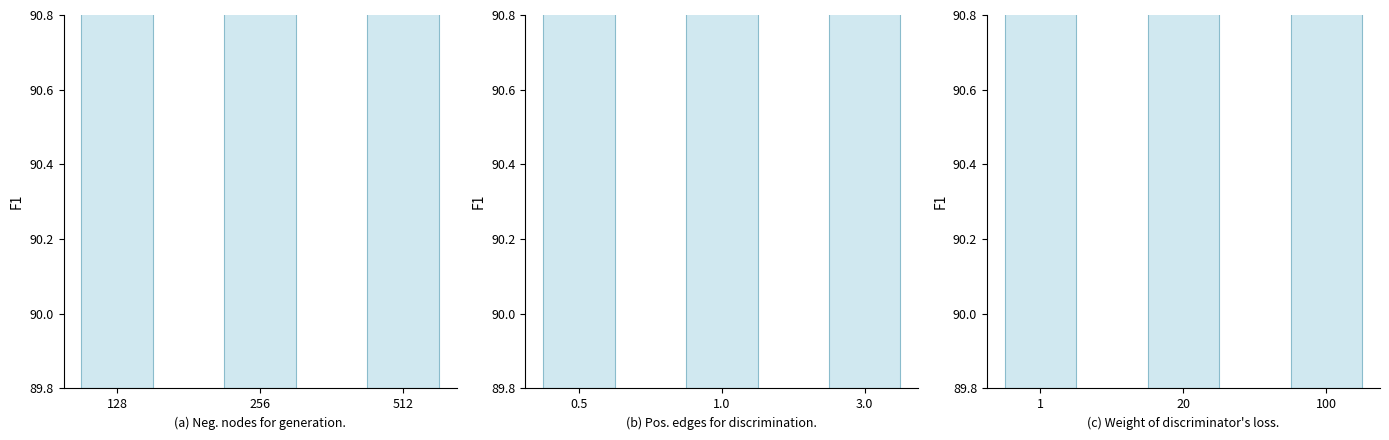

What is the difference between the (a) Neg. nodes for generation. values at 128 and 512?

0.1